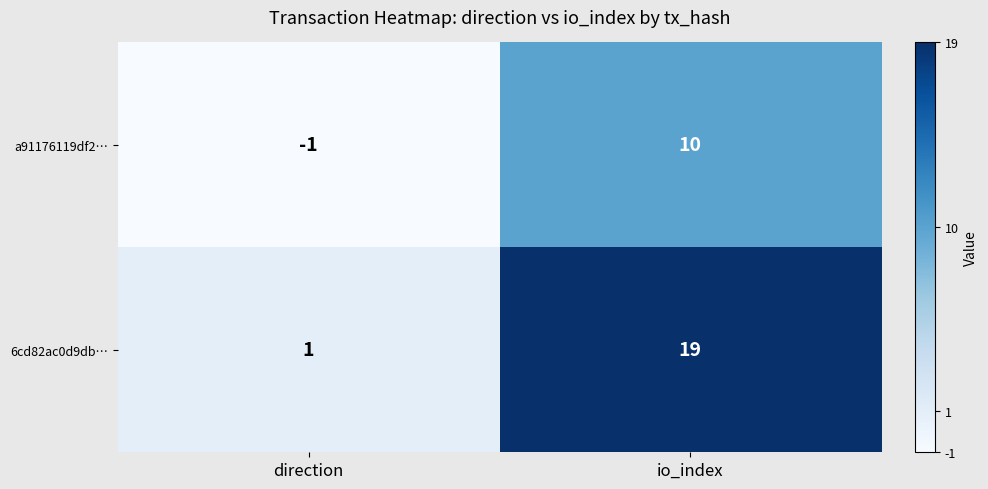

The value of 6cd82ac0d9db… at io_index is 33. True or false?

False